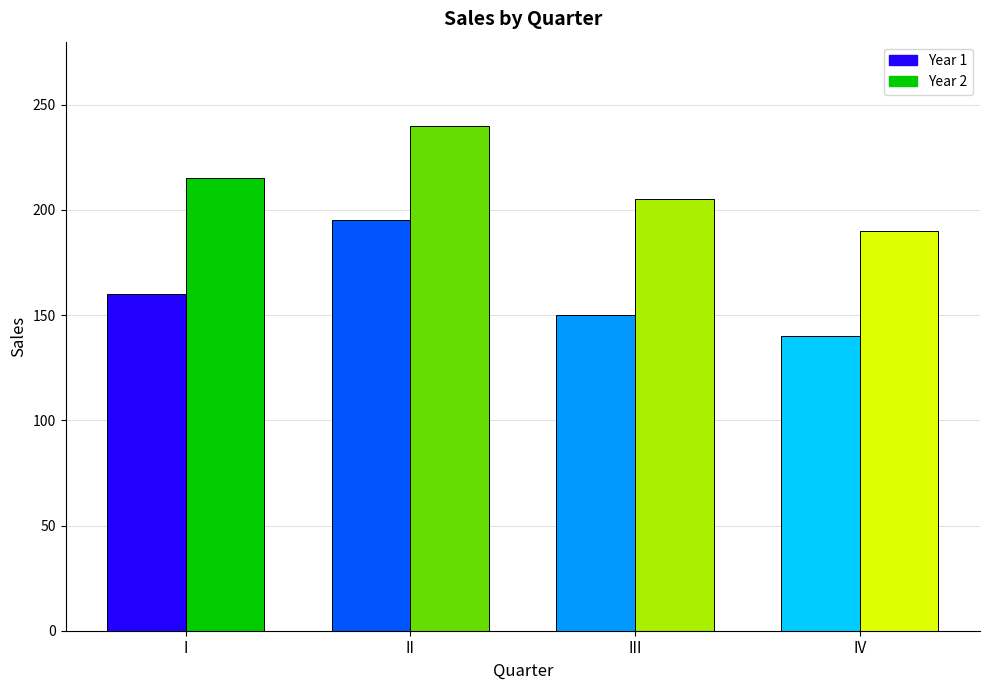

What is the sum of all Year 2 values?

850